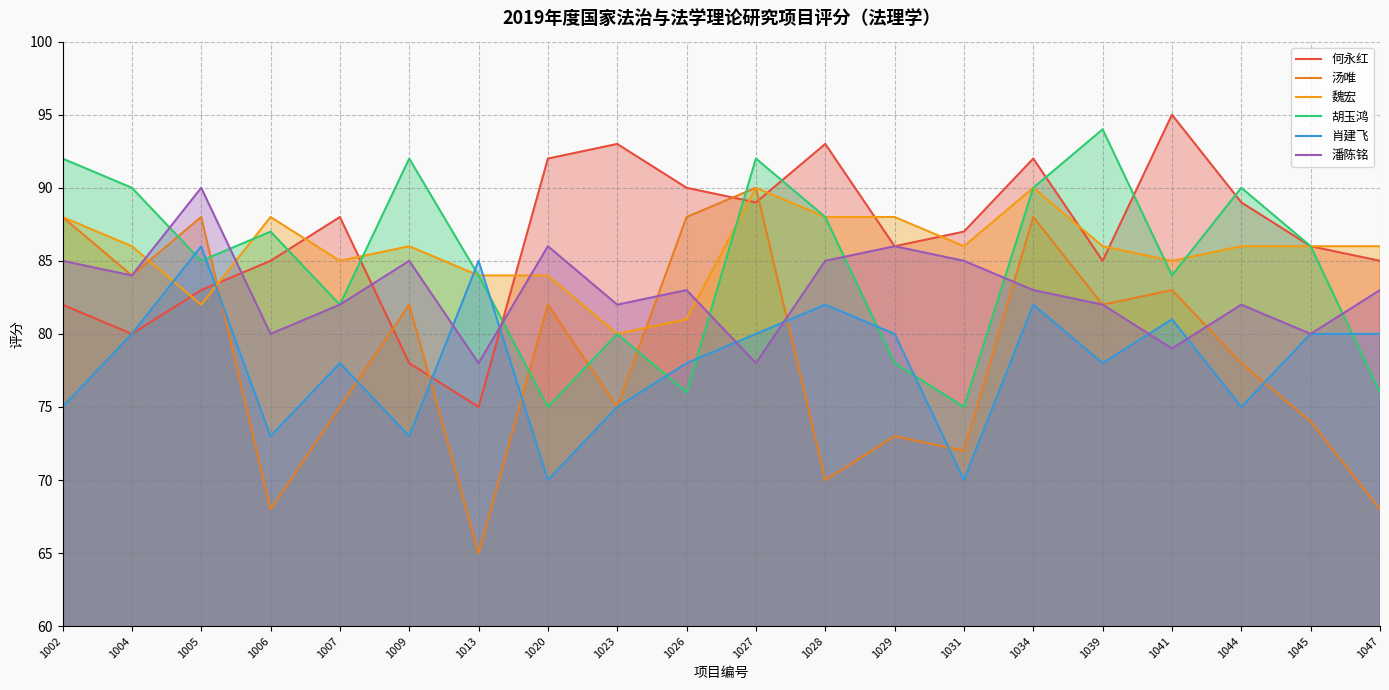

What is the value of the 胡玉鸿 point at the 15th from the left?

90